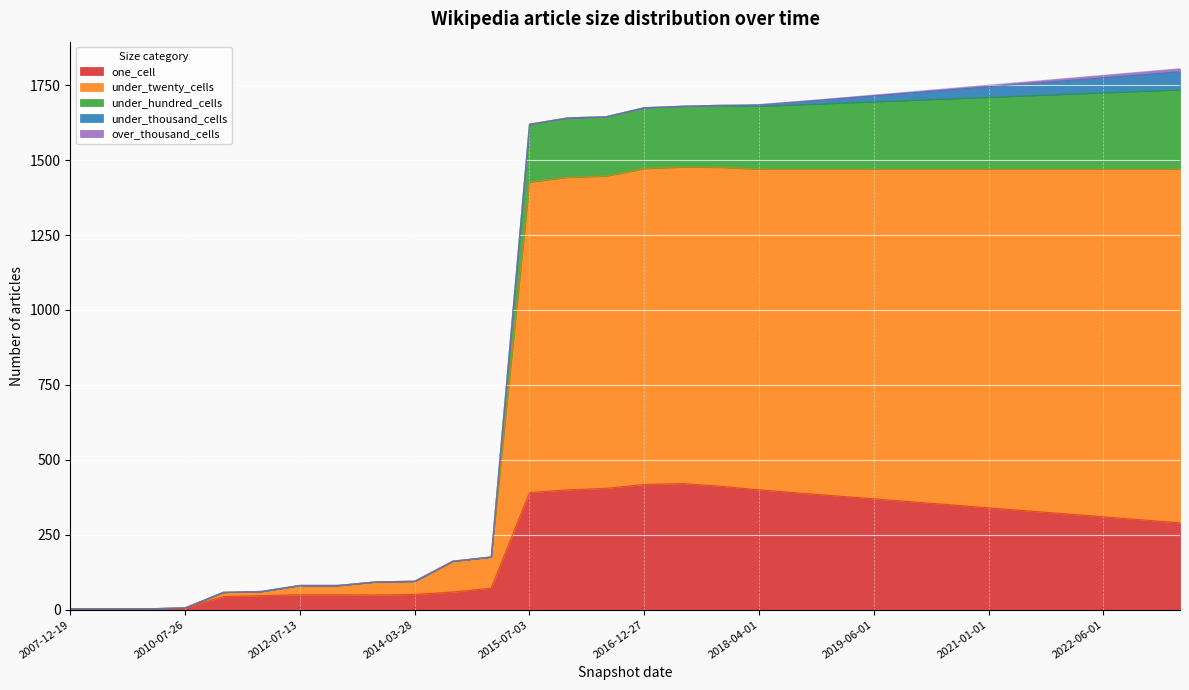

Which series has the largest total across all categories?

under_twenty_cells